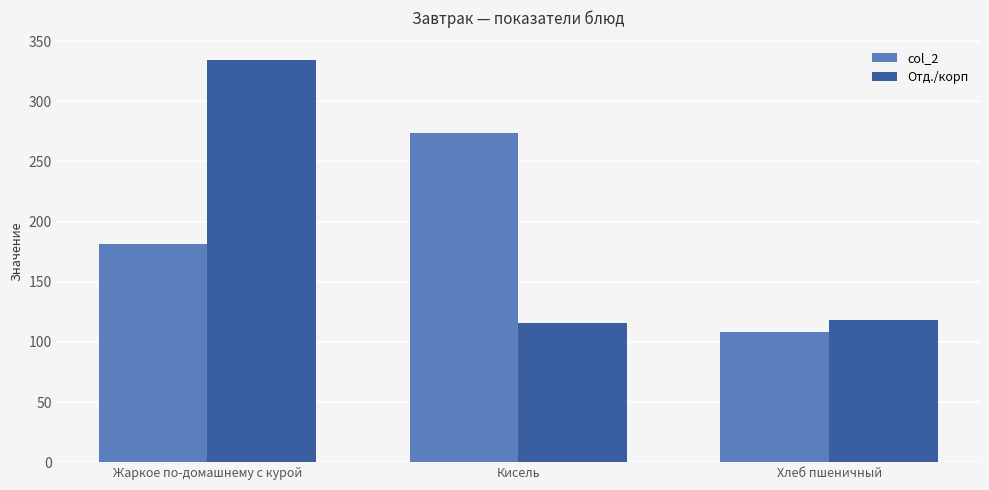

How many bars are there in each group?

2